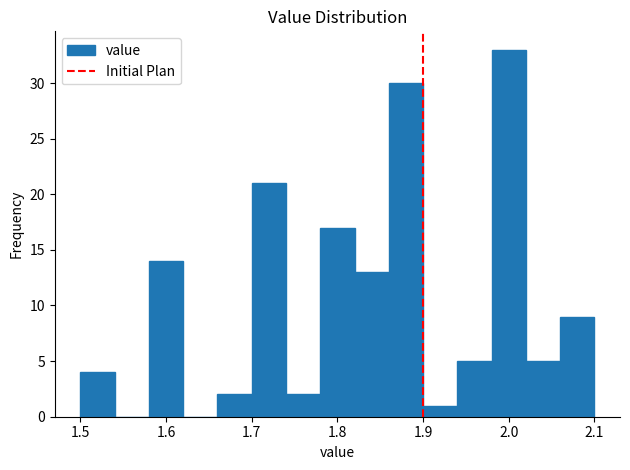

How tall is the bar that spans 2.06 to 2.10 on the x-axis? The values are not printed on the chart, so give them approximately, as read against the axis.

9